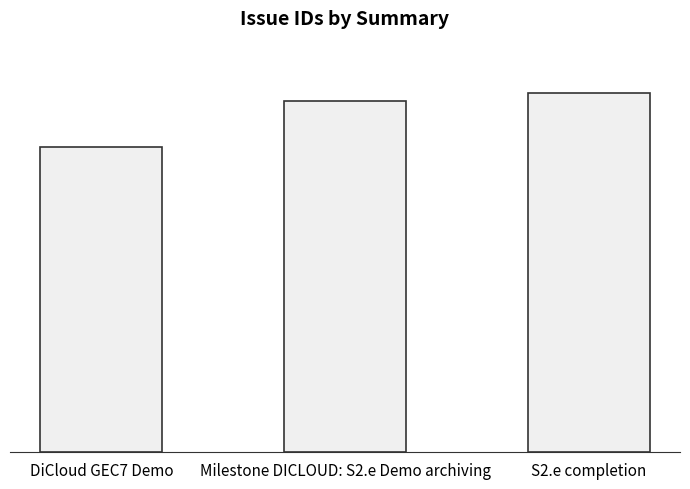

Rank the categories by value from lowest to highest.

DiCloud GEC7 Demo, Milestone DICLOUD: S2.e Demo archiving, S2.e completion